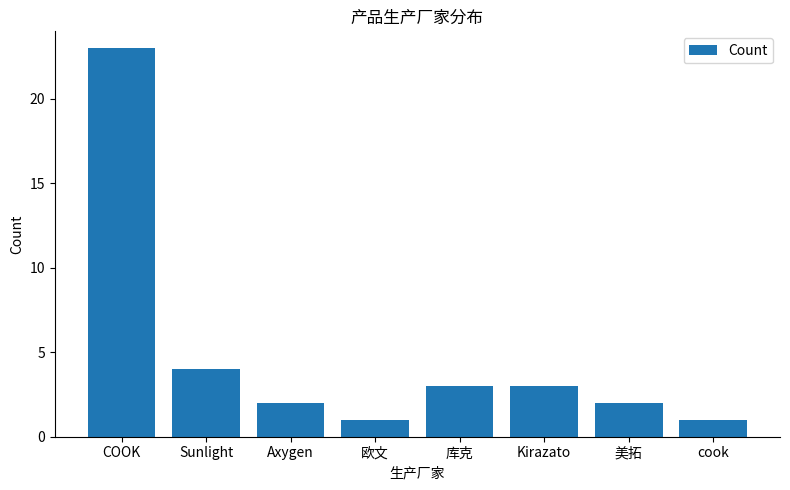

What is the value of the 5th bar from the left?

3